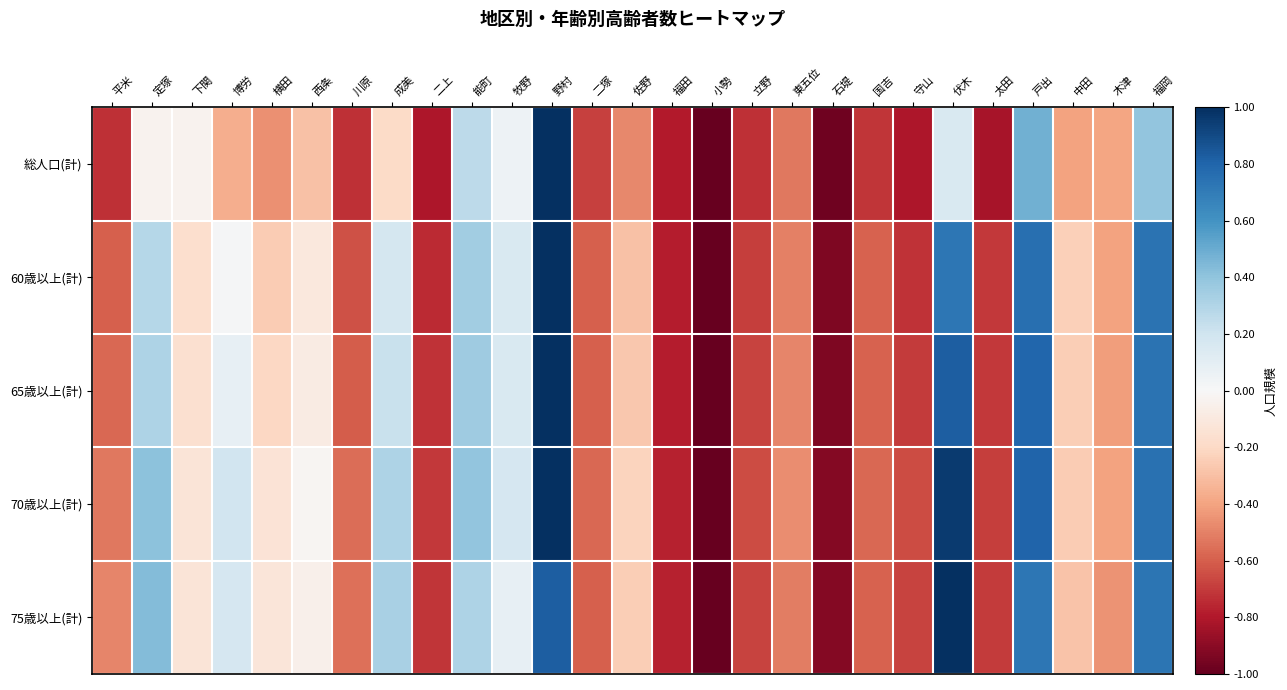

Which series has the widest spread of values?

総人口(計)